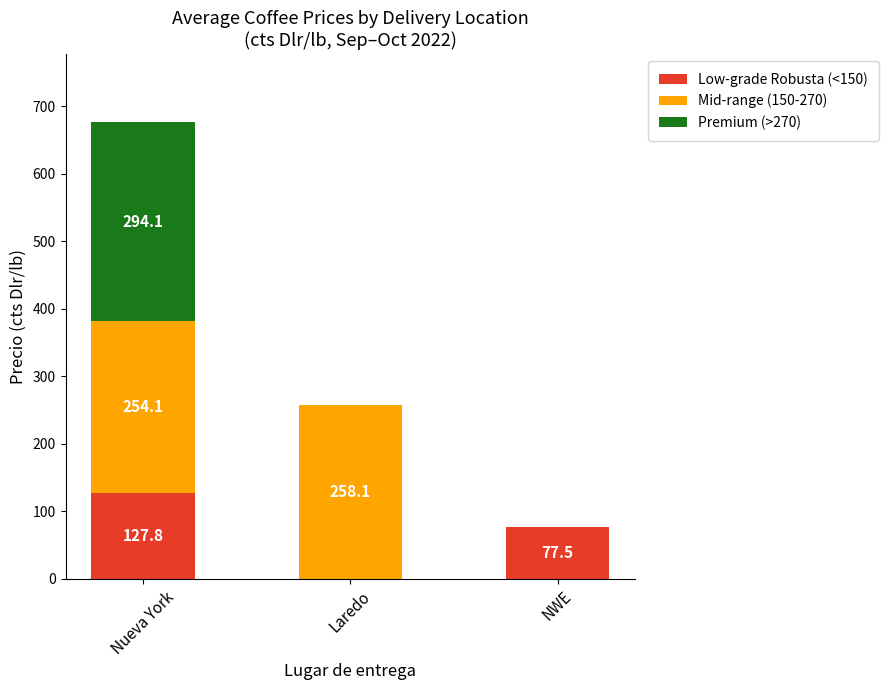

At which label does Low-grade Robusta (<150) first exceed 77?

Nueva York